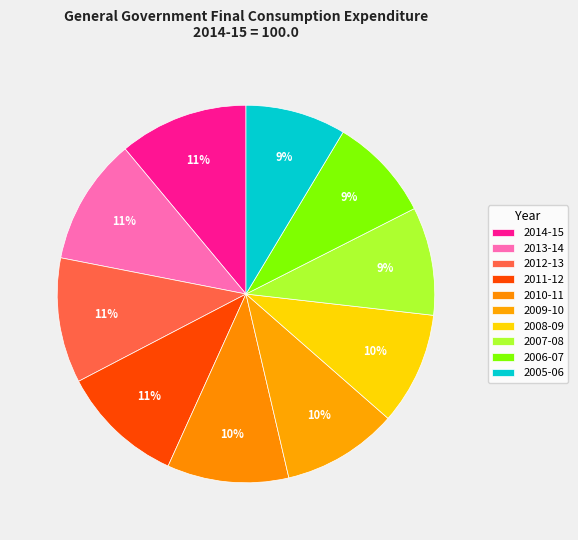

How many slices are in this pie chart?

10